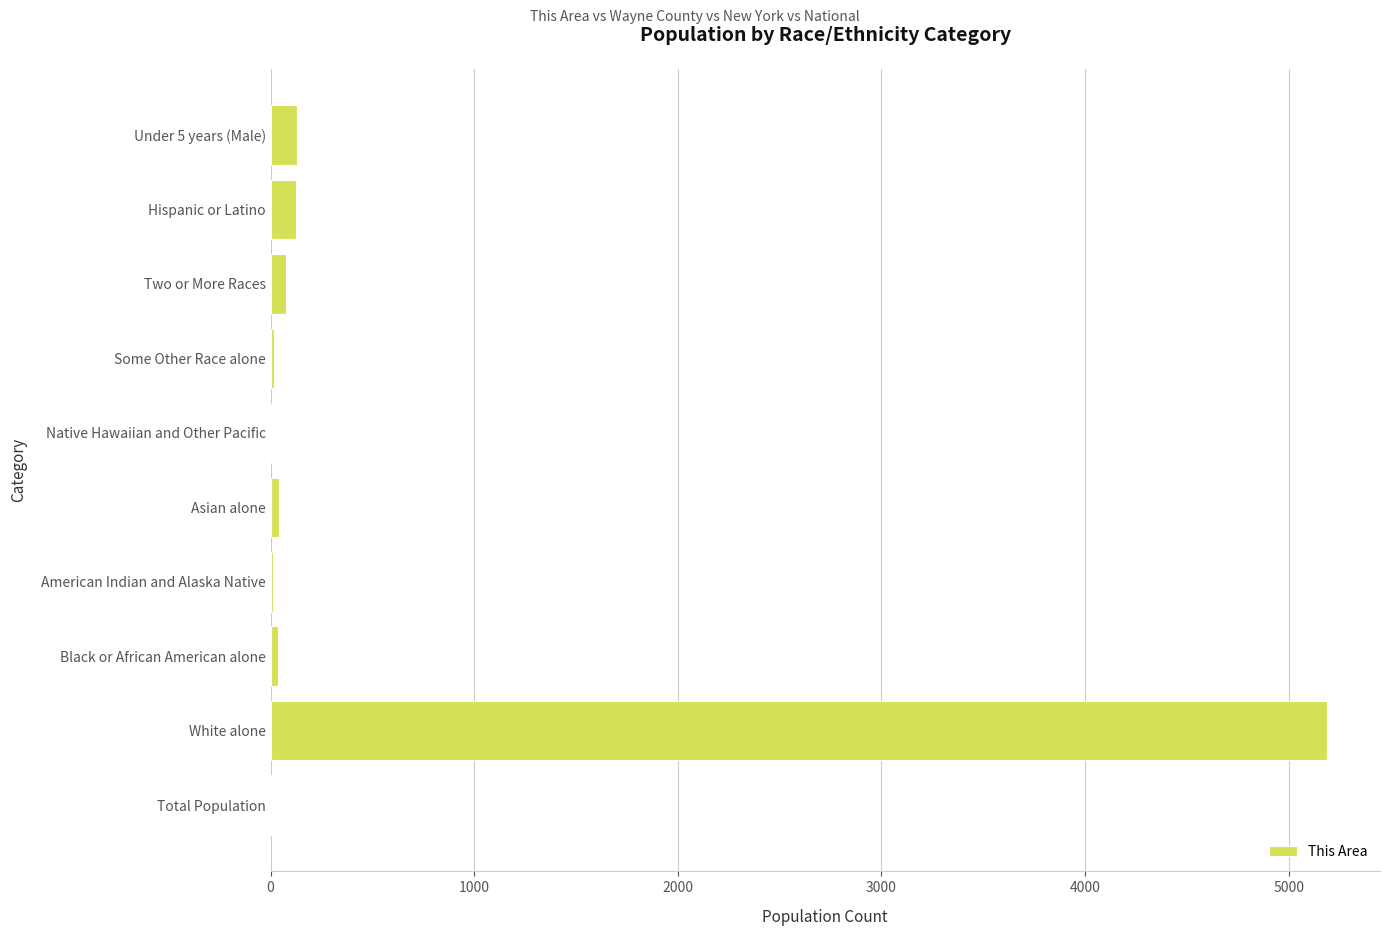

At which label is the value closest to 2594?

Under 5 years (Male)